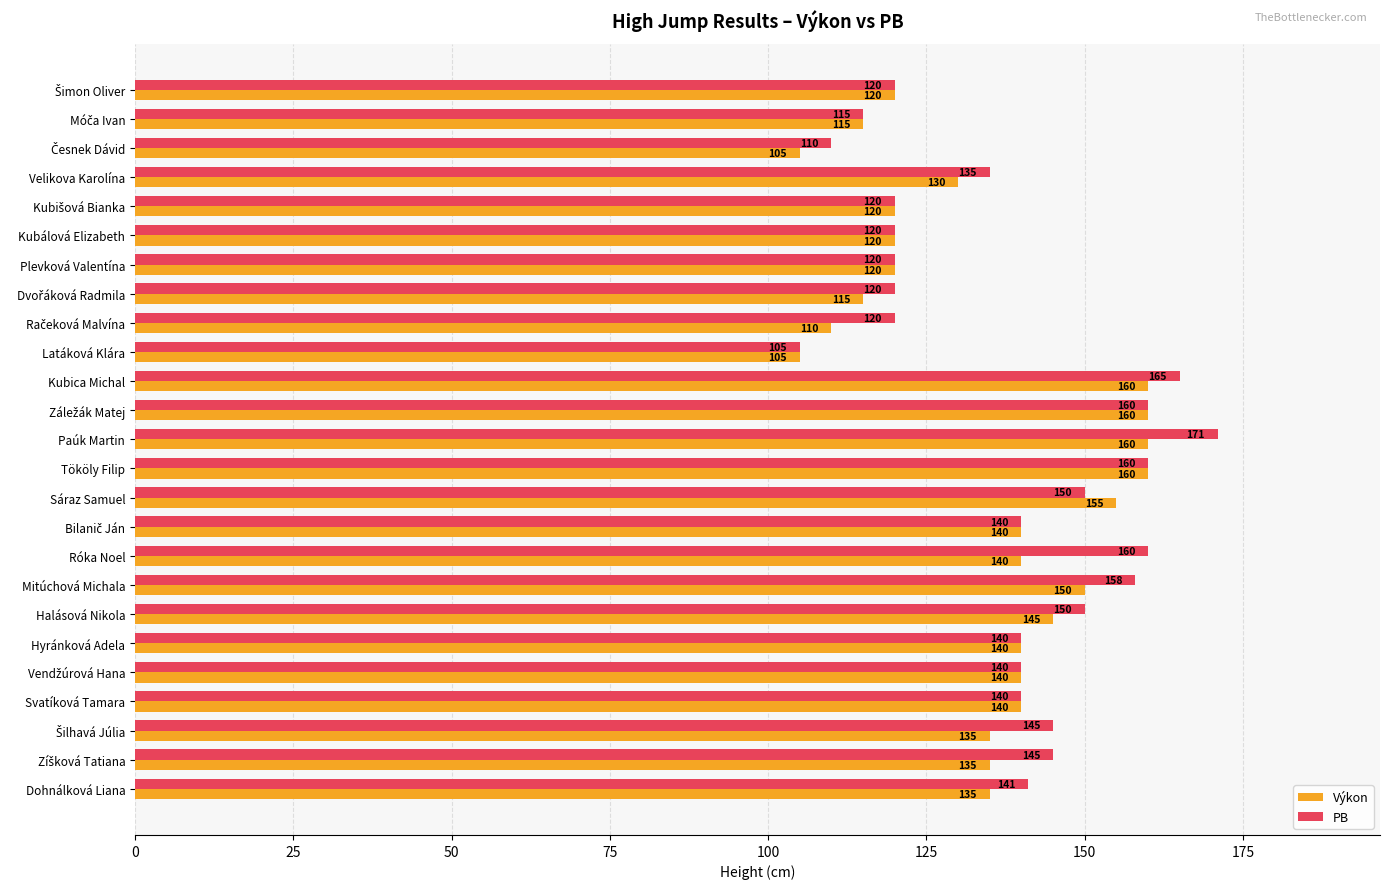

What are all the series names shown in the legend?

Výkon, PB